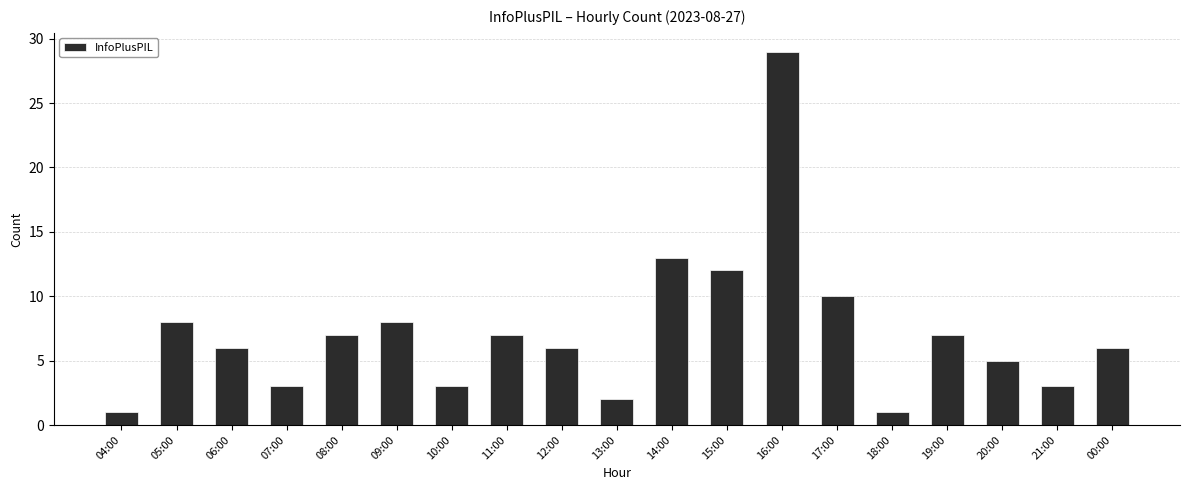

What is the ratio of the value at 07:00 to the value at 13:00?

1.5